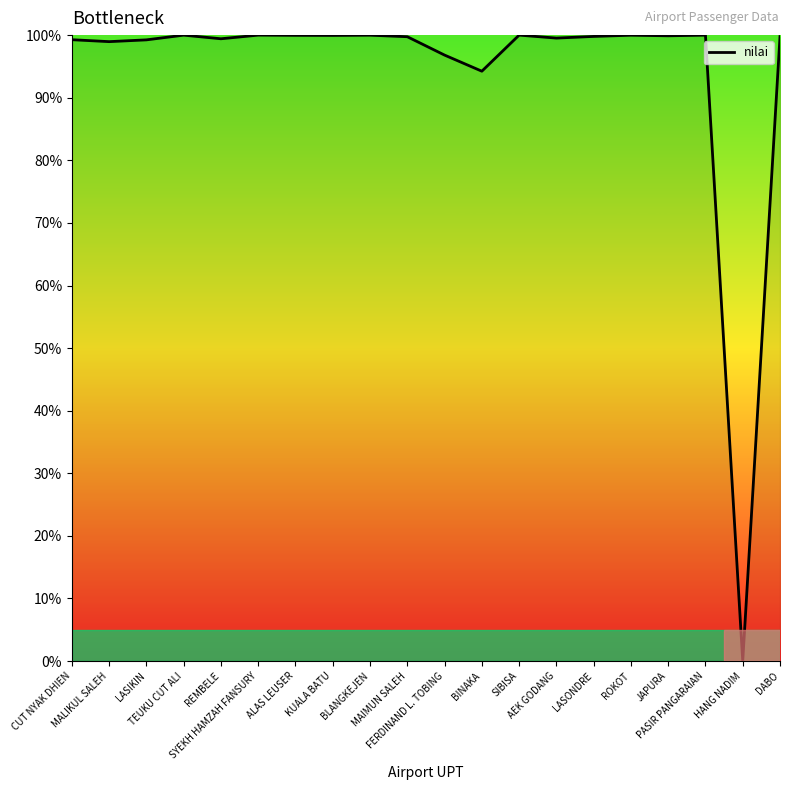

What is the difference between the maximum and minimum values?

100.0